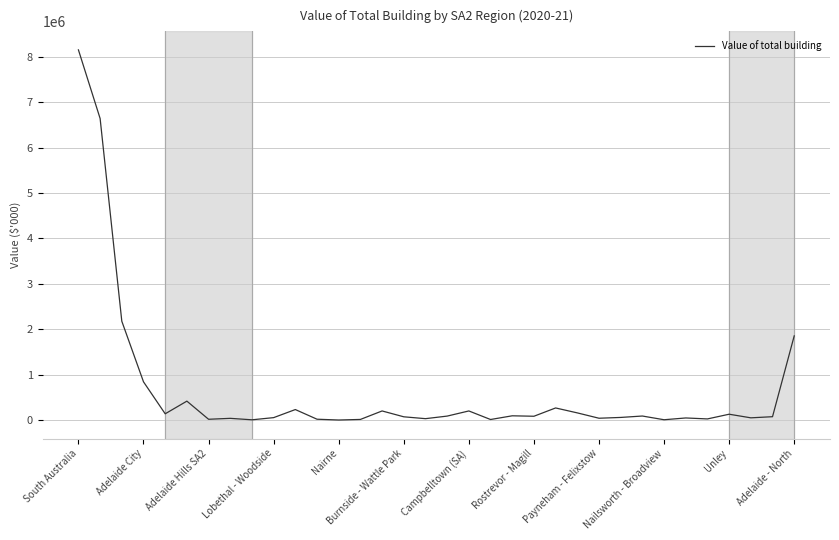

What is the minimum value shown in the chart?

6414.6